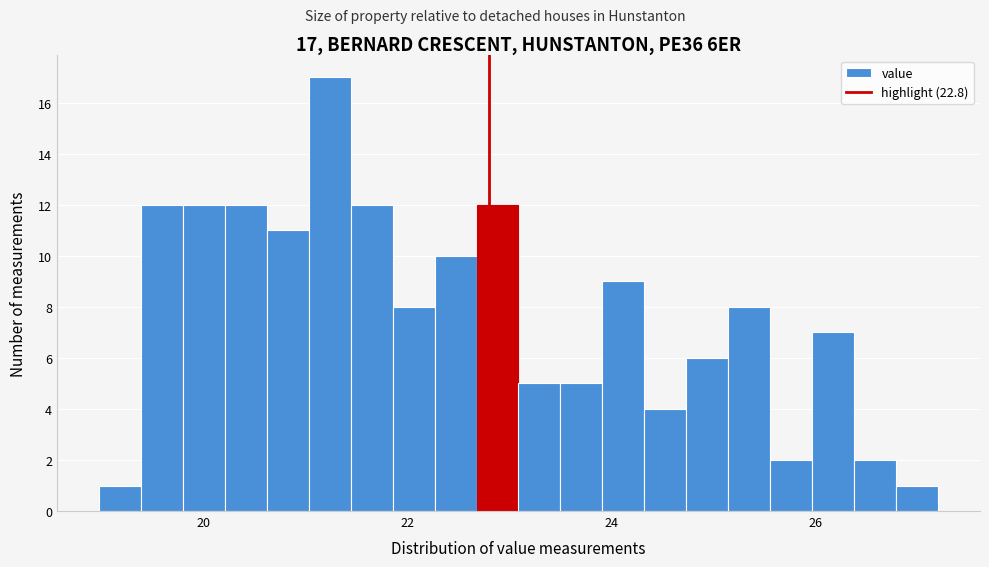

Around what value on the x-axis is the tallest bar? Give the approximate position of its centre, as read against the axis.

21.2